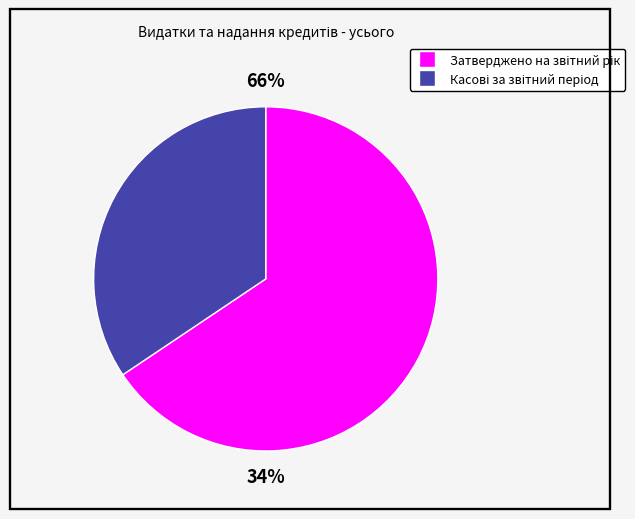

How much of the chart is everything except Касові за звітний період?

65.6%